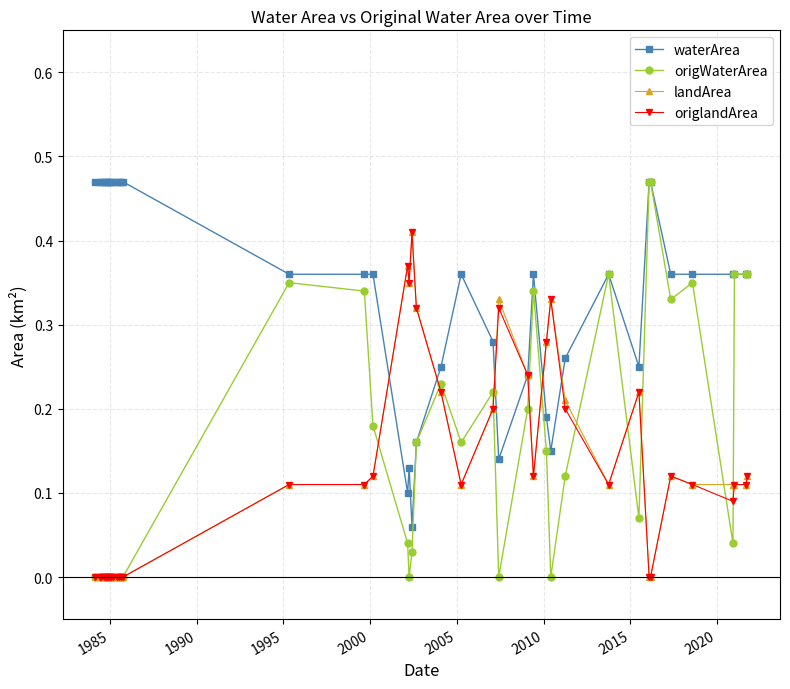

Which series has the largest total across all categories?

waterArea